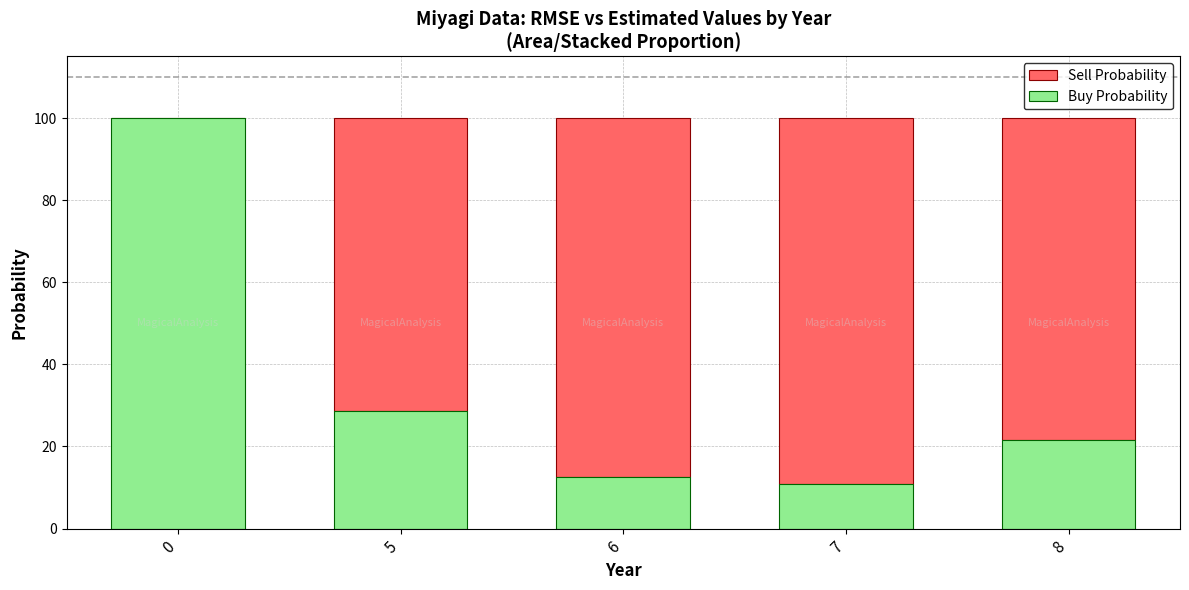

Are the bars grouped side by side (vs. stacked)?

No